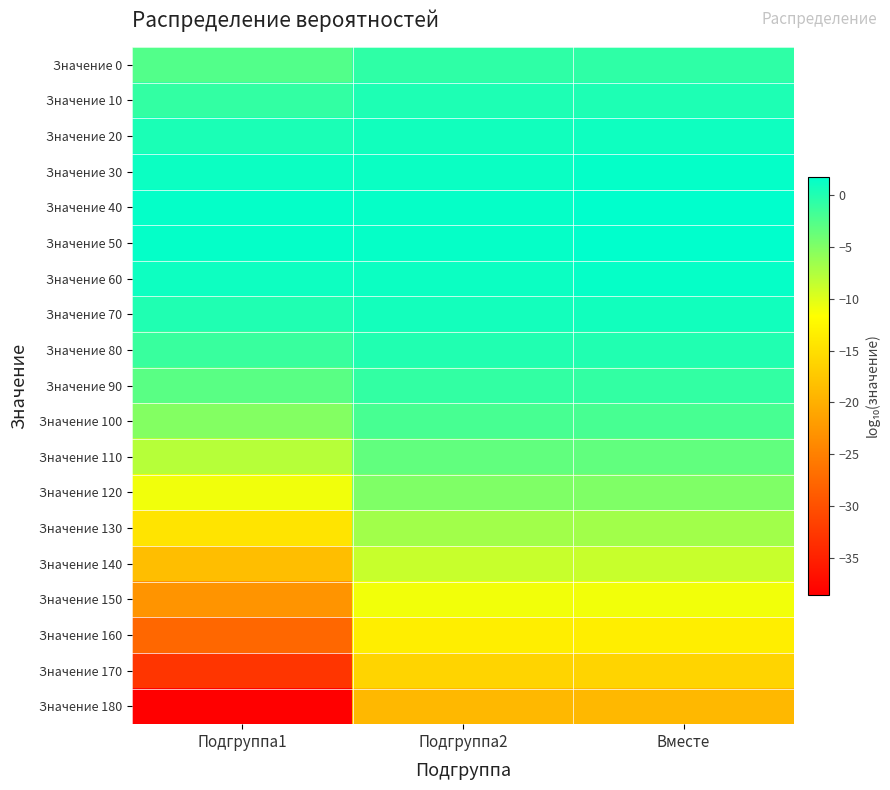

At which category is the sum across all series the highest?

Вместе